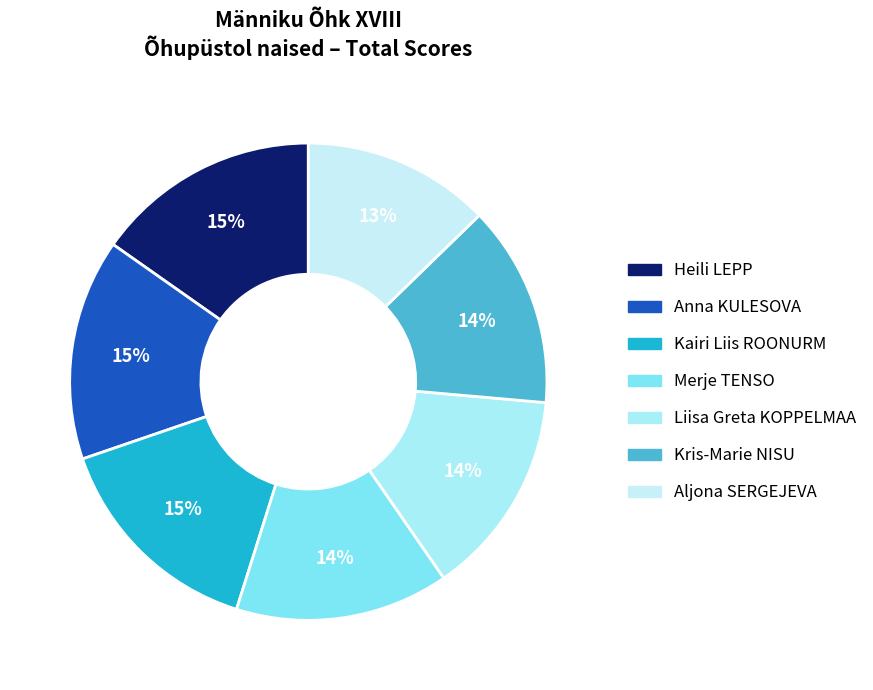

How much of the chart is everything except Aljona SERGEJEVA?

87.3%